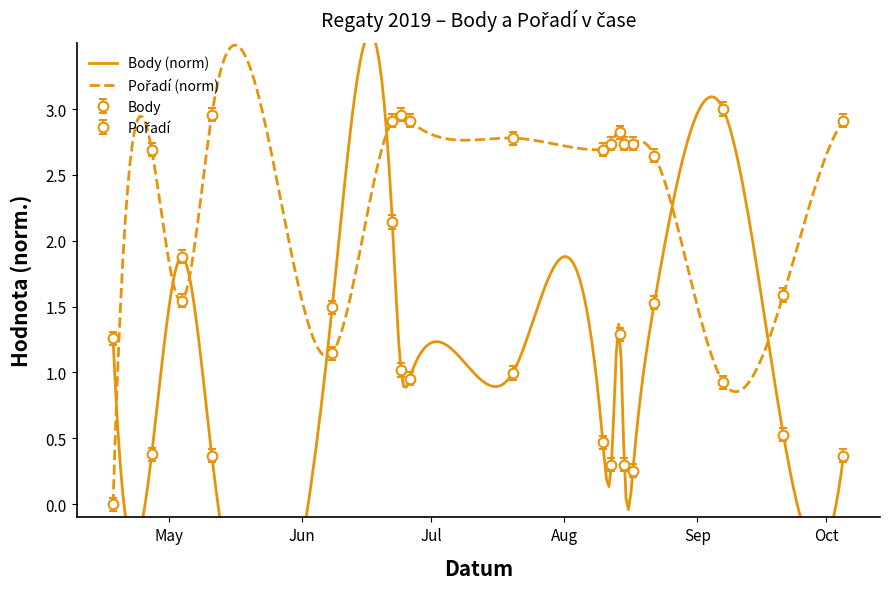

Rank the series at 2019-04-18 from highest to lowest value.

Body, Pořadí